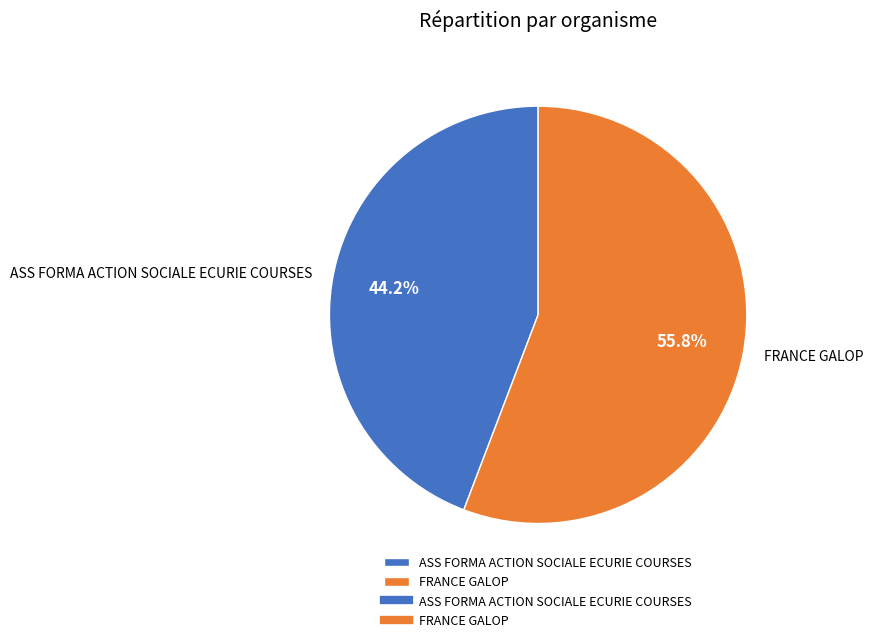

Count the number of slices in the pie.

2